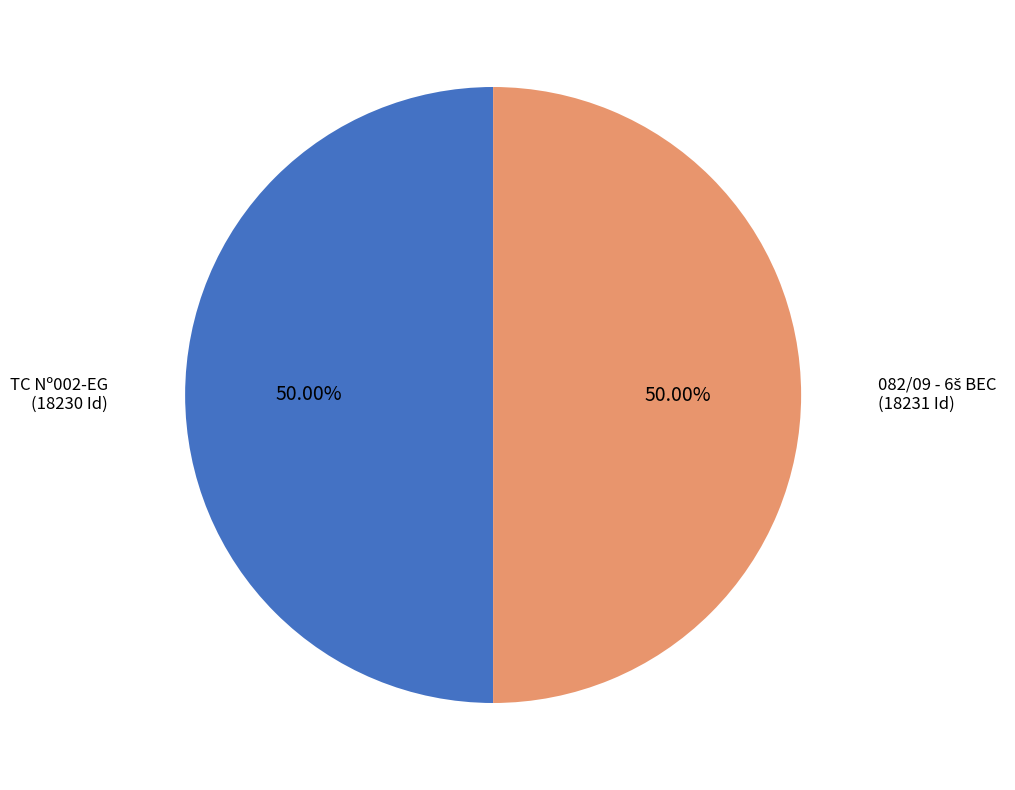

How many slices are in this pie chart?

2